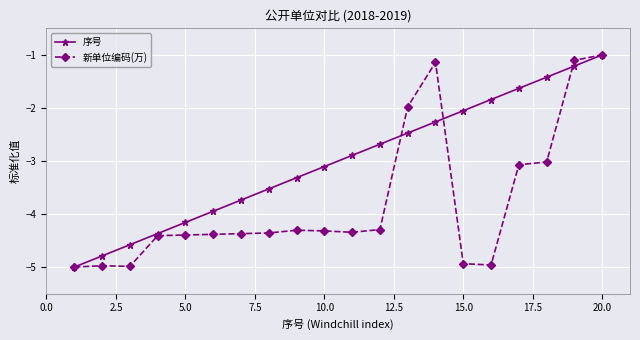

What is the greatest value displayed?

-1.0